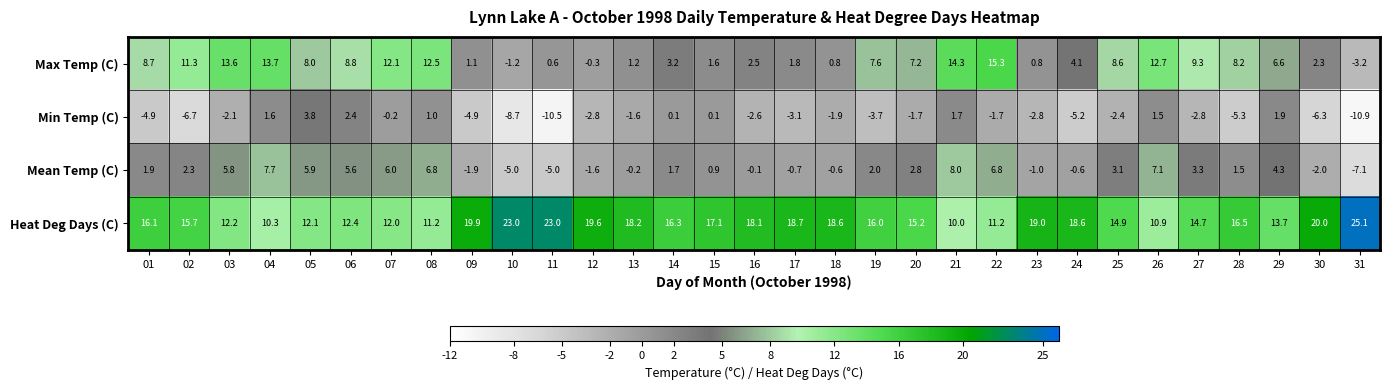

The Max Temp (C) series shows 14.3 at 21. True or false?

True